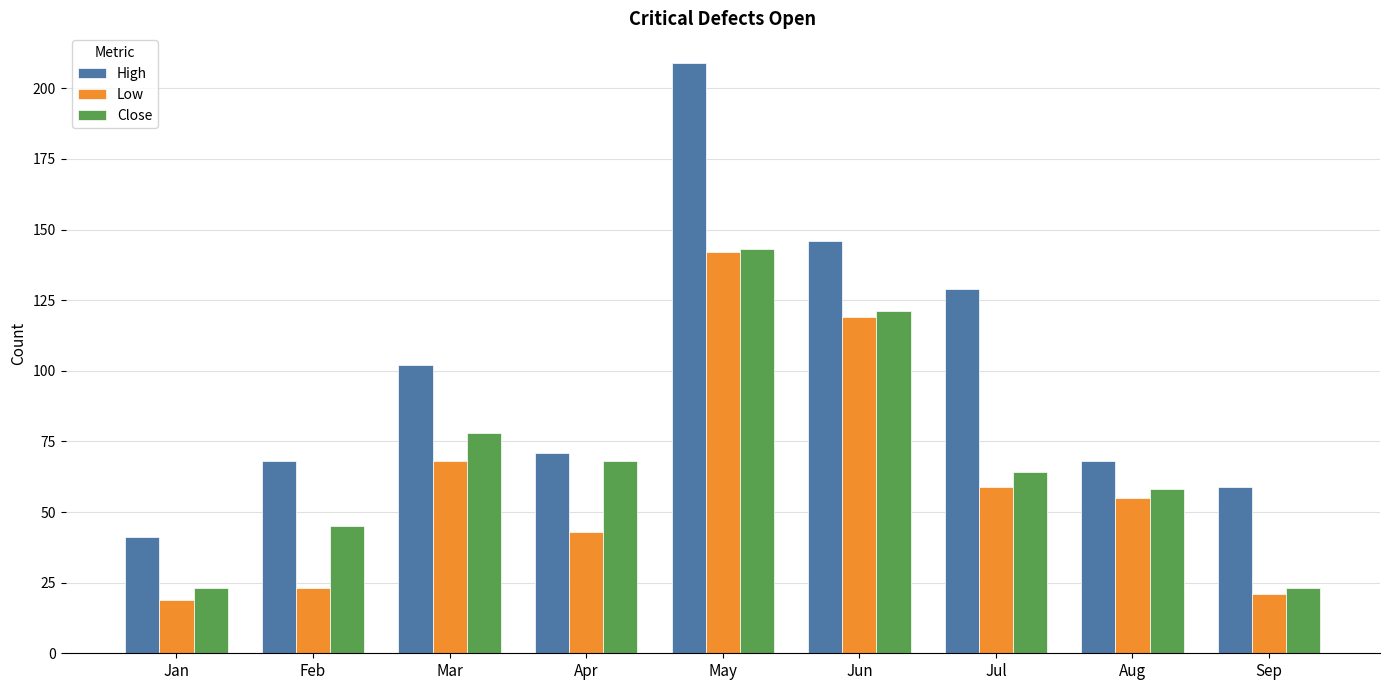

True or false: Low has a value of 119 at Jun.

True